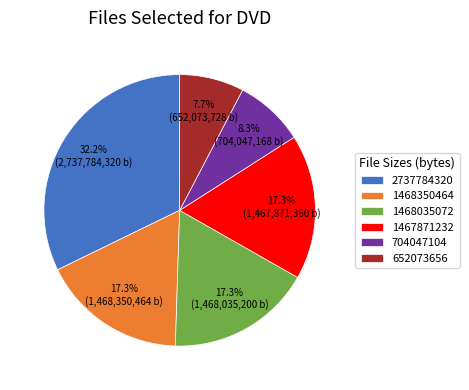

Is there any slice that represents more than half of the pie?

No